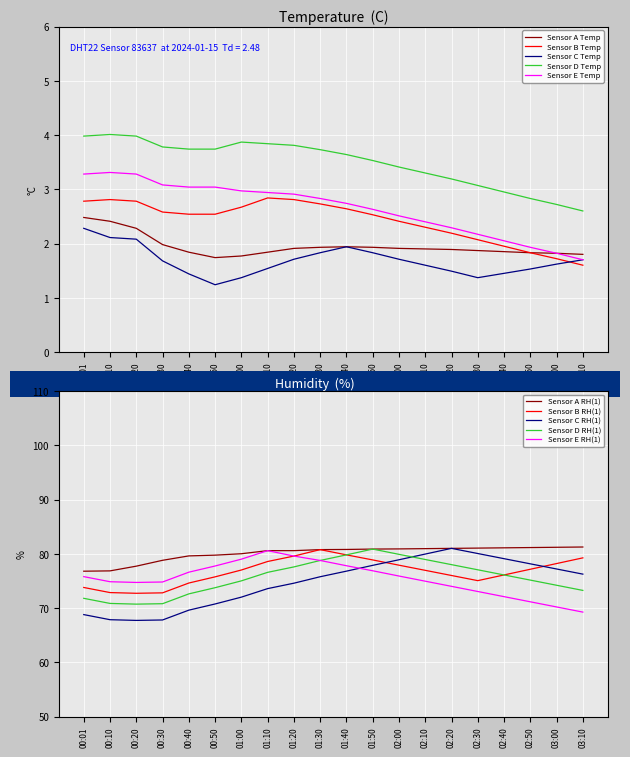

True or false: Sensor B Temp and Sensor D Temp intersect in this chart.

False